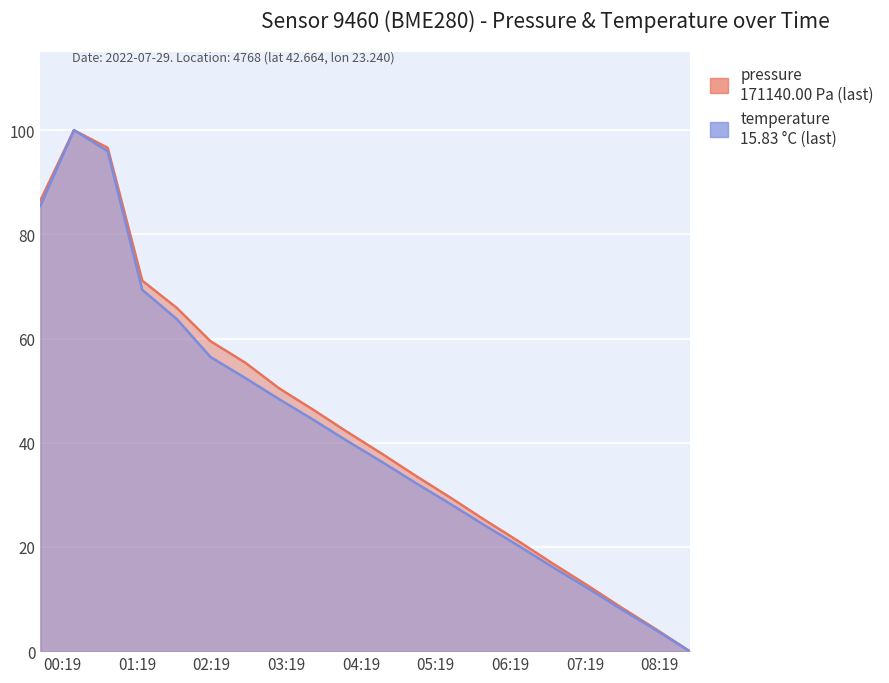

What is the label of the 13th point from the right?

03:13